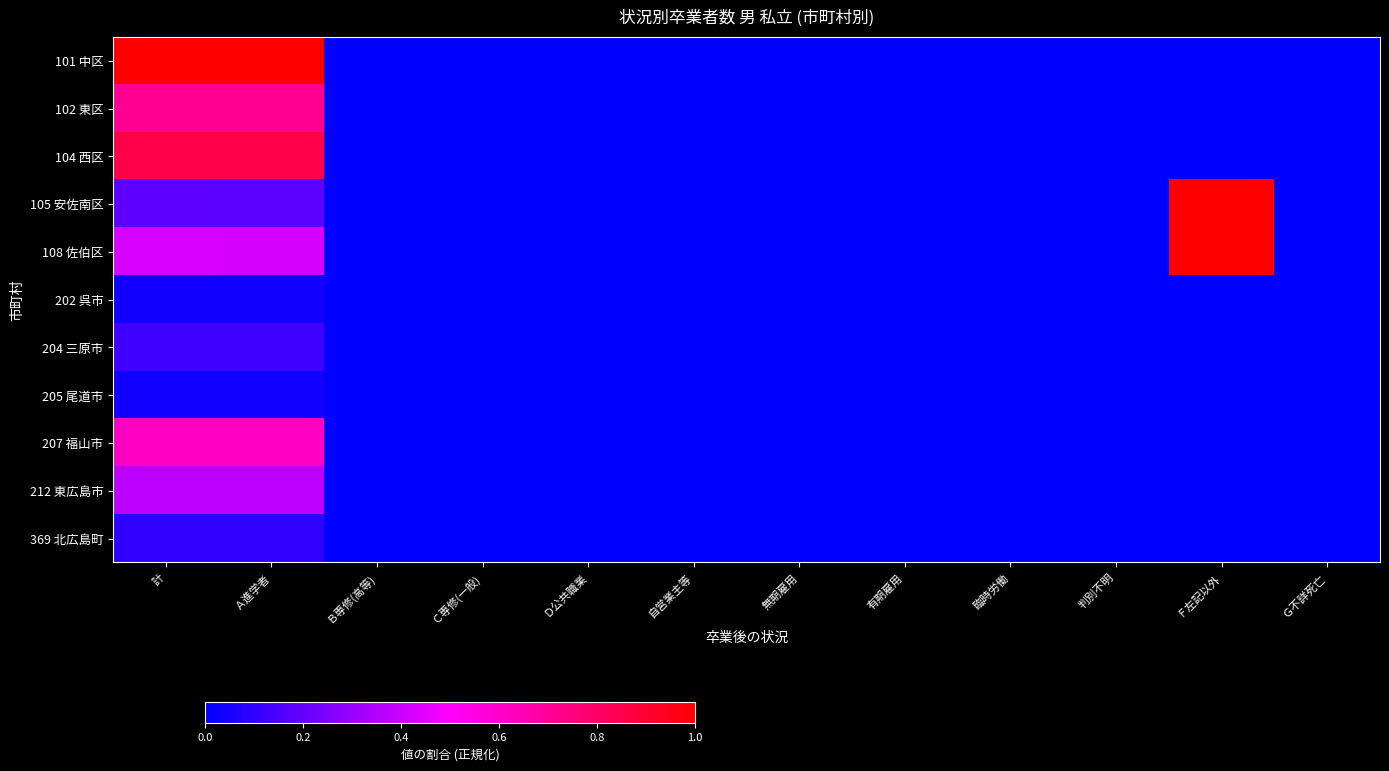

Reading left to right, what are all the values shown in this chart?

101 中区: 計=1.0	Ａ進学者=1.0	Ｂ専修(高等)=0.0	Ｃ専修(一般)=0.0	Ｄ公共職業=0.0	自営業主等=0.0	無期雇用=0.0	有期雇用=0.0	臨時労働=0.0	判別不明=0.0	Ｆ左記以外=0.0	Ｇ不詳死亡=0.0
102 東区: 計=0.7	Ａ進学者=0.7	Ｂ専修(高等)=0.0	Ｃ専修(一般)=0.0	Ｄ公共職業=0.0	自営業主等=0.0	無期雇用=0.0	有期雇用=0.0	臨時労働=0.0	判別不明=0.0	Ｆ左記以外=0.0	Ｇ不詳死亡=0.0
104 西区: 計=0.9	Ａ進学者=0.9	Ｂ専修(高等)=0.0	Ｃ専修(一般)=0.0	Ｄ公共職業=0.0	自営業主等=0.0	無期雇用=0.0	有期雇用=0.0	臨時労働=0.0	判別不明=0.0	Ｆ左記以外=0.0	Ｇ不詳死亡=0.0
105 安佐南区: 計=0.2	Ａ進学者=0.2	Ｂ専修(高等)=0.0	Ｃ専修(一般)=0.0	Ｄ公共職業=0.0	自営業主等=0.0	無期雇用=0.0	有期雇用=0.0	臨時労働=0.0	判別不明=0.0	Ｆ左記以外=1.0	Ｇ不詳死亡=0.0
108 佐伯区: 計=0.4	Ａ進学者=0.4	Ｂ専修(高等)=0.0	Ｃ専修(一般)=0.0	Ｄ公共職業=0.0	自営業主等=0.0	無期雇用=0.0	有期雇用=0.0	臨時労働=0.0	判別不明=0.0	Ｆ左記以外=1.0	Ｇ不詳死亡=0.0
202 呉市: 計=0.0	Ａ進学者=0.0	Ｂ専修(高等)=0.0	Ｃ専修(一般)=0.0	Ｄ公共職業=0.0	自営業主等=0.0	無期雇用=0.0	有期雇用=0.0	臨時労働=0.0	判別不明=0.0	Ｆ左記以外=0.0	Ｇ不詳死亡=0.0
204 三原市: 計=0.1	Ａ進学者=0.1	Ｂ専修(高等)=0.0	Ｃ専修(一般)=0.0	Ｄ公共職業=0.0	自営業主等=0.0	無期雇用=0.0	有期雇用=0.0	臨時労働=0.0	判別不明=0.0	Ｆ左記以外=0.0	Ｇ不詳死亡=0.0
205 尾道市: 計=0.0	Ａ進学者=0.0	Ｂ専修(高等)=0.0	Ｃ専修(一般)=0.0	Ｄ公共職業=0.0	自営業主等=0.0	無期雇用=0.0	有期雇用=0.0	臨時労働=0.0	判別不明=0.0	Ｆ左記以外=0.0	Ｇ不詳死亡=0.0
207 福山市: 計=0.6	Ａ進学者=0.6	Ｂ専修(高等)=0.0	Ｃ専修(一般)=0.0	Ｄ公共職業=0.0	自営業主等=0.0	無期雇用=0.0	有期雇用=0.0	臨時労働=0.0	判別不明=0.0	Ｆ左記以外=0.0	Ｇ不詳死亡=0.0
212 東広島市: 計=0.4	Ａ進学者=0.4	Ｂ専修(高等)=0.0	Ｃ専修(一般)=0.0	Ｄ公共職業=0.0	自営業主等=0.0	無期雇用=0.0	有期雇用=0.0	臨時労働=0.0	判別不明=0.0	Ｆ左記以外=0.0	Ｇ不詳死亡=0.0
369 北広島町: 計=0.1	Ａ進学者=0.1	Ｂ専修(高等)=0.0	Ｃ専修(一般)=0.0	Ｄ公共職業=0.0	自営業主等=0.0	無期雇用=0.0	有期雇用=0.0	臨時労働=0.0	判別不明=0.0	Ｆ左記以外=0.0	Ｇ不詳死亡=0.0